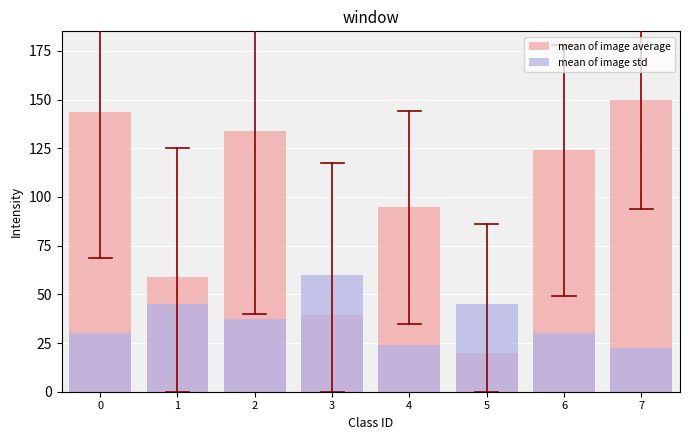

What is the minimum value for mean of image std?

22.5